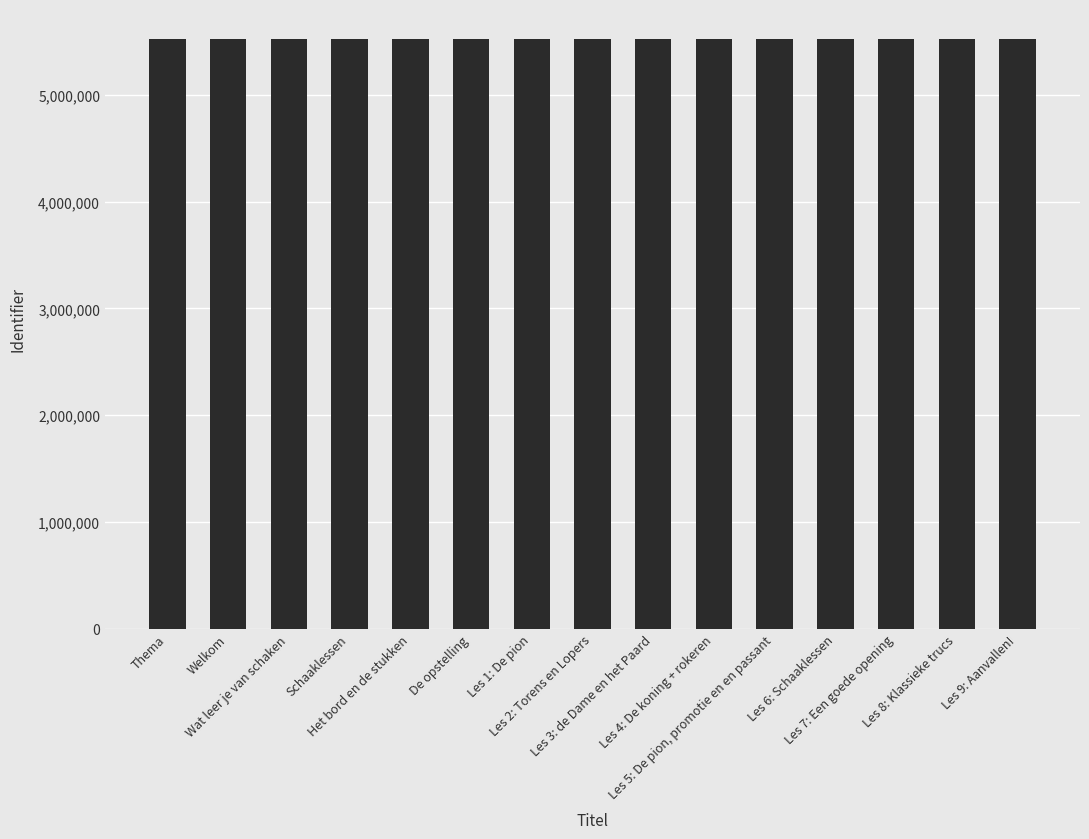

What is the value of the 6th bar from the left?

5528710